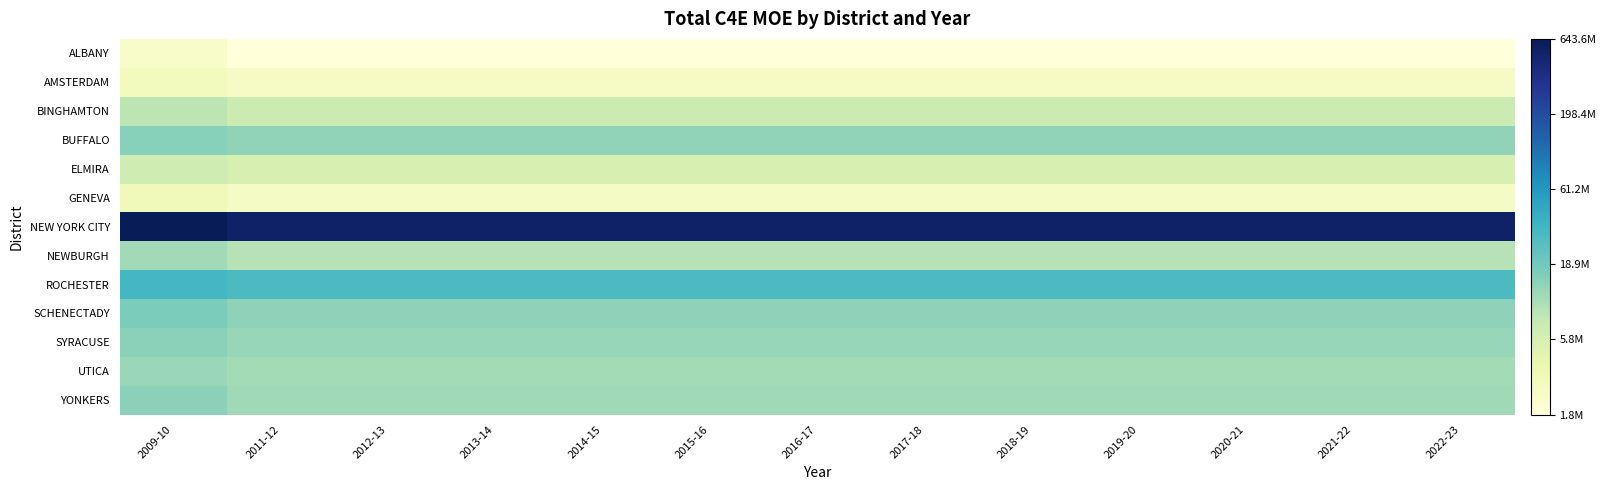

Reading right to left, what are all the values shown in this chart?

ALBANY: 2022-23=6.3	2021-22=6.3	2020-21=6.3	2019-20=6.3	2018-19=6.3	2017-18=6.3	2016-17=6.3	2015-16=6.3	2014-15=6.3	2013-14=6.3	2012-13=6.3	2011-12=6.3	2009-10=6.4
AMSTERDAM: 2022-23=6.4	2021-22=6.4	2020-21=6.4	2019-20=6.4	2018-19=6.4	2017-18=6.4	2016-17=6.4	2015-16=6.4	2014-15=6.4	2013-14=6.4	2012-13=6.4	2011-12=6.4	2009-10=6.5
BINGHAMTON: 2022-23=6.9	2021-22=6.9	2020-21=6.9	2019-20=6.9	2018-19=6.9	2017-18=6.9	2016-17=6.9	2015-16=6.9	2014-15=6.9	2013-14=6.9	2012-13=6.9	2011-12=6.9	2009-10=6.9
BUFFALO: 2022-23=7.1	2021-22=7.1	2020-21=7.1	2019-20=7.1	2018-19=7.1	2017-18=7.1	2016-17=7.1	2015-16=7.1	2014-15=7.1	2013-14=7.1	2012-13=7.1	2011-12=7.1	2009-10=7.2
ELMIRA: 2022-23=6.8	2021-22=6.8	2020-21=6.8	2019-20=6.8	2018-19=6.8	2017-18=6.8	2016-17=6.8	2015-16=6.8	2014-15=6.8	2013-14=6.8	2012-13=6.8	2011-12=6.8	2009-10=6.8
GENEVA: 2022-23=6.4	2021-22=6.4	2020-21=6.4	2019-20=6.4	2018-19=6.4	2017-18=6.4	2016-17=6.4	2015-16=6.4	2014-15=6.4	2013-14=6.4	2012-13=6.4	2011-12=6.4	2009-10=6.5
NEW YORK CITY: 2022-23=8.7	2021-22=8.7	2020-21=8.7	2019-20=8.7	2018-19=8.7	2017-18=8.7	2016-17=8.7	2015-16=8.7	2014-15=8.7	2013-14=8.7	2012-13=8.7	2011-12=8.7	2009-10=8.8
NEWBURGH: 2022-23=7.0	2021-22=7.0	2020-21=7.0	2019-20=7.0	2018-19=7.0	2017-18=7.0	2016-17=7.0	2015-16=7.0	2014-15=7.0	2013-14=7.0	2012-13=7.0	2011-12=7.0	2009-10=7.1
ROCHESTER: 2022-23=7.5	2021-22=7.5	2020-21=7.5	2019-20=7.5	2018-19=7.5	2017-18=7.5	2016-17=7.5	2015-16=7.5	2014-15=7.5	2013-14=7.5	2012-13=7.5	2011-12=7.5	2009-10=7.5
SCHENECTADY: 2022-23=7.1	2021-22=7.1	2020-21=7.1	2019-20=7.1	2018-19=7.1	2017-18=7.1	2016-17=7.1	2015-16=7.1	2014-15=7.1	2013-14=7.1	2012-13=7.1	2011-12=7.1	2009-10=7.2
SYRACUSE: 2022-23=7.1	2021-22=7.1	2020-21=7.1	2019-20=7.1	2018-19=7.1	2017-18=7.1	2016-17=7.1	2015-16=7.1	2014-15=7.1	2013-14=7.1	2012-13=7.1	2011-12=7.1	2009-10=7.2
UTICA: 2022-23=7.0	2021-22=7.0	2020-21=7.0	2019-20=7.0	2018-19=7.0	2017-18=7.0	2016-17=7.0	2015-16=7.0	2014-15=7.0	2013-14=7.0	2012-13=7.0	2011-12=7.0	2009-10=7.1
YONKERS: 2022-23=7.1	2021-22=7.1	2020-21=7.1	2019-20=7.1	2018-19=7.1	2017-18=7.1	2016-17=7.1	2015-16=7.1	2014-15=7.1	2013-14=7.1	2012-13=7.1	2011-12=7.1	2009-10=7.2